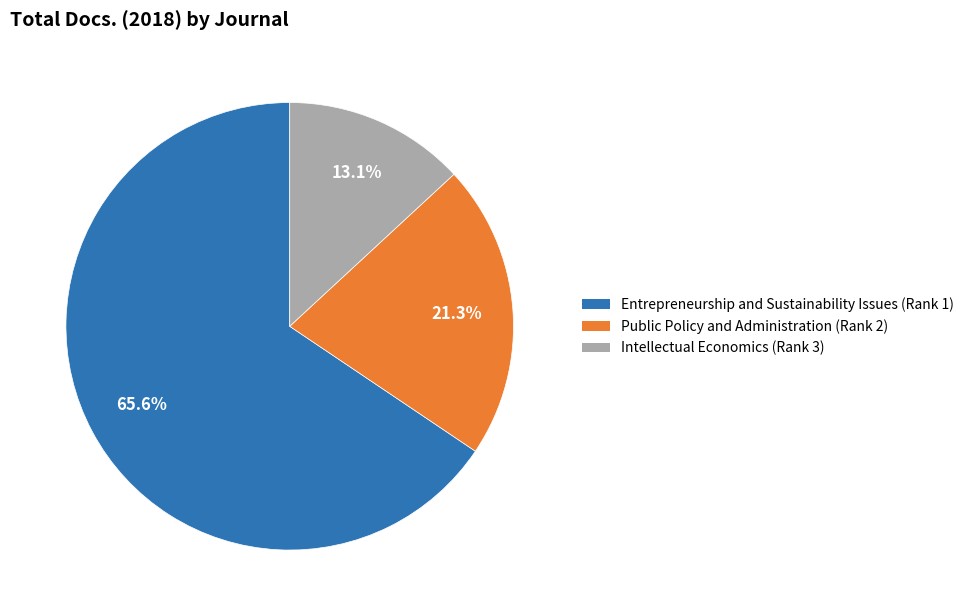

To the nearest percent, what percentage of the pie is Entrepreneurship and Sustainability Issues (Rank 1)?

66%